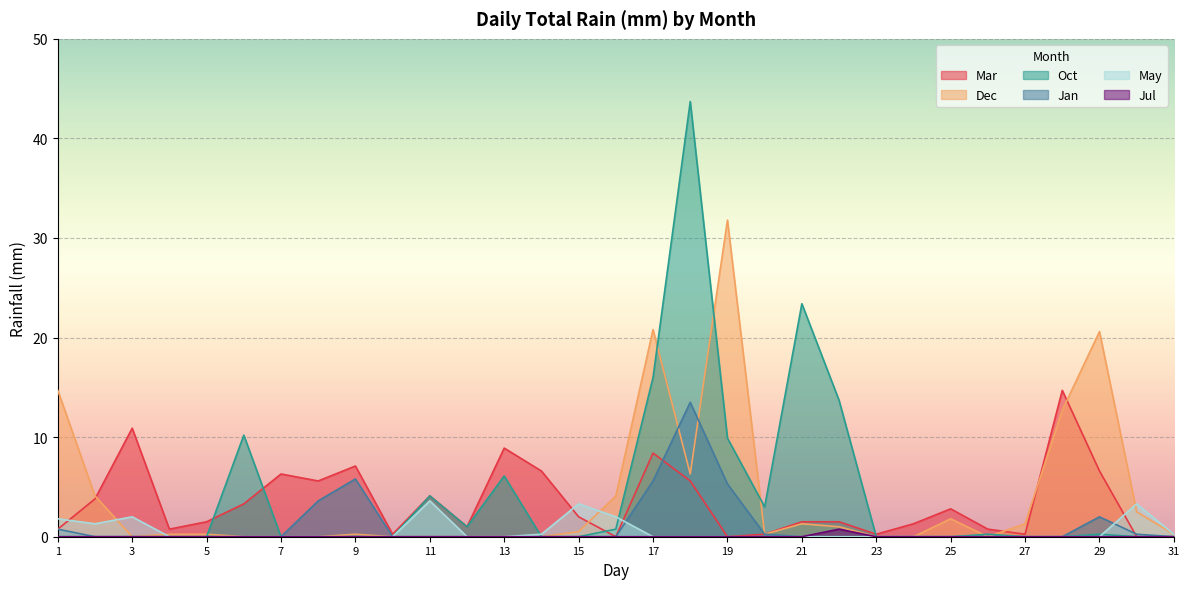

True or false: Mar has a value of 3.7 at 8.

False